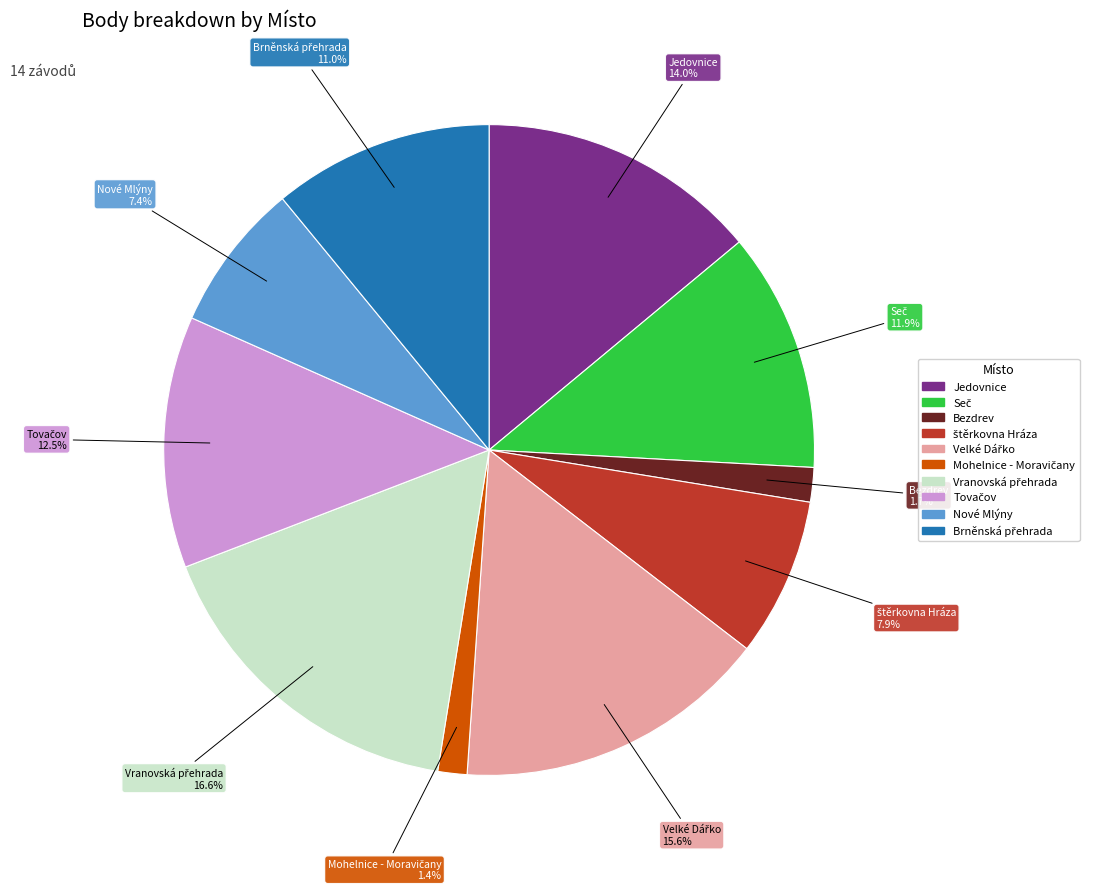

Is there any slice that represents more than half of the pie?

No